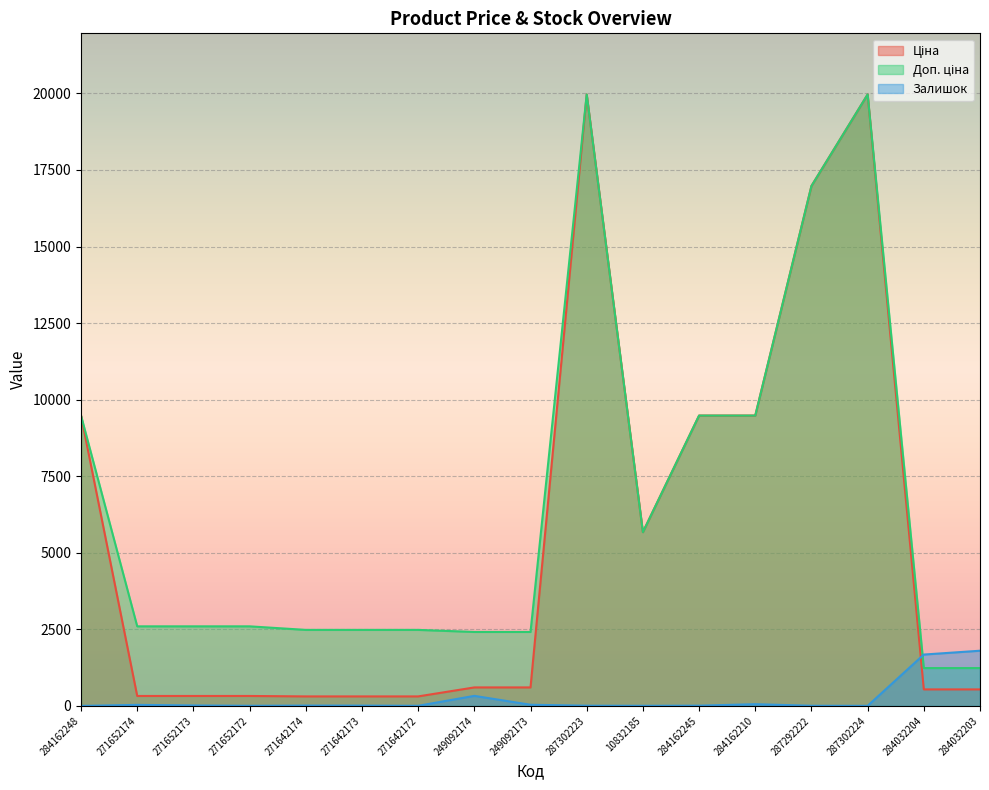

How many intersections are there between Доп. ціна and Залишок?

1